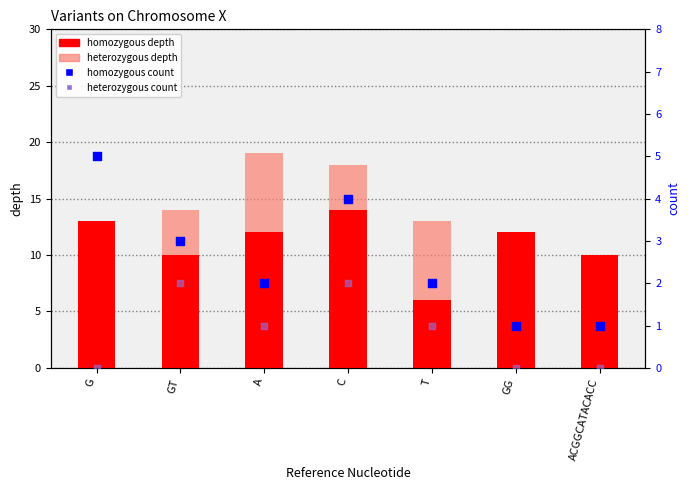

Which series contains the highest Y value?

homozygous depth